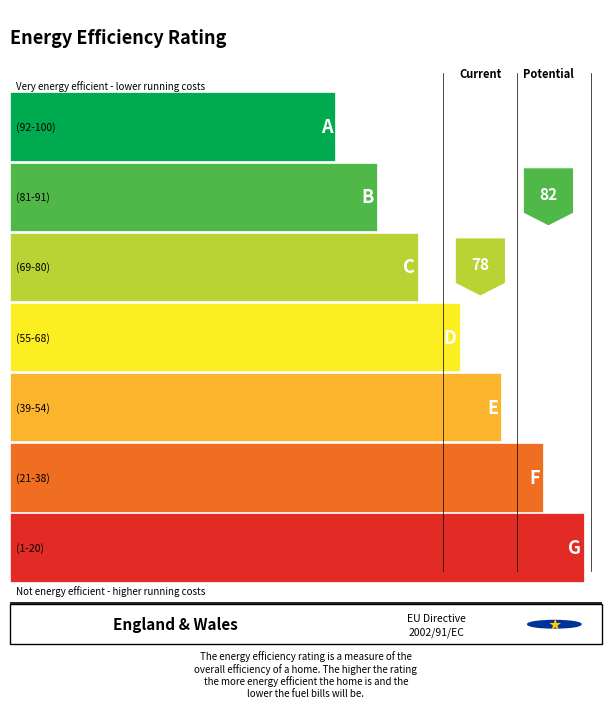

The SDS_P1 series shows 1.5 at 13. True or false?

False